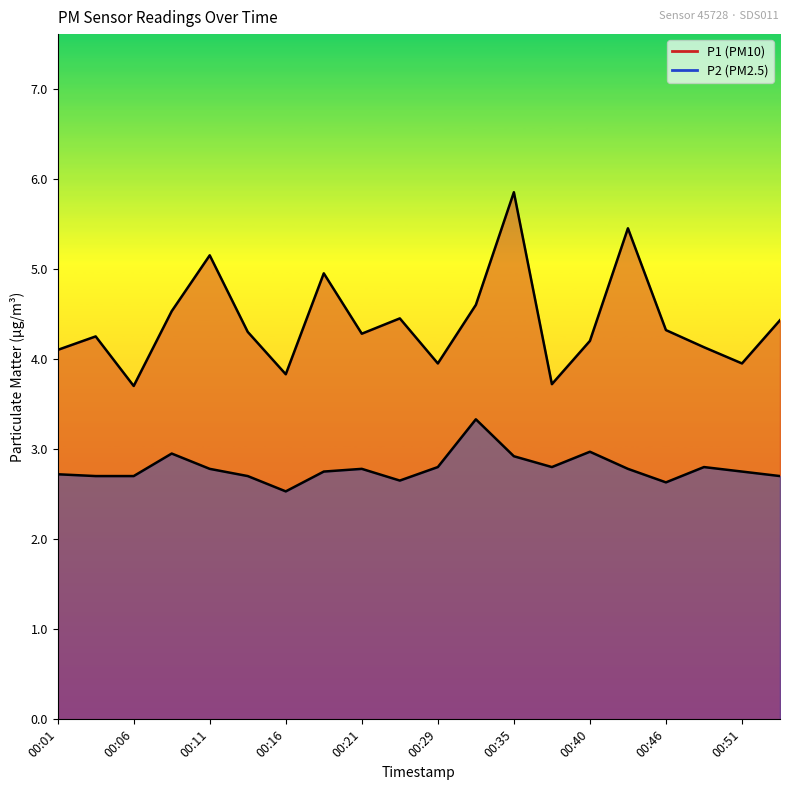

The value of P2 at 00:03 is 4.0. True or false?

False